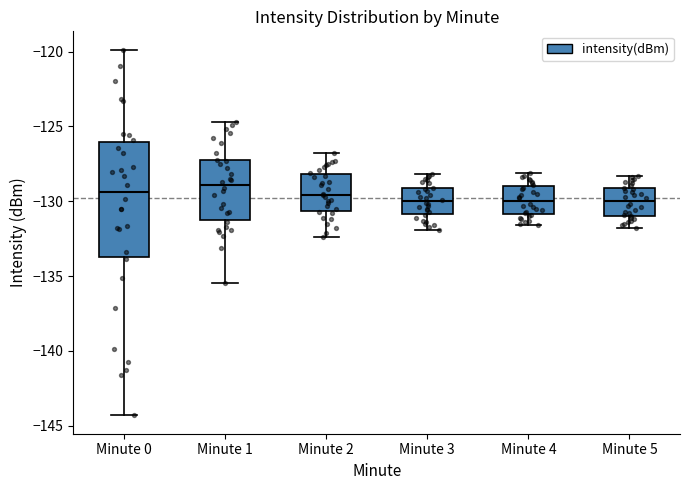

Reading left to right, transcribe this box plot: for each box, give where its median line is, the range the box spans, and where its two whiskers end, as read against the y-axis. The values are not printed on the chart, so give them approximately, as read against the axis.

Minute 0: median -129.5, box -133.5 to -126.0, whiskers -144.5 to -120.0
Minute 1: median -129.0, box -131.0 to -127.0, whiskers -135.5 to -124.5
Minute 2: median -129.5, box -130.5 to -128.0, whiskers -132.5 to -127.0
Minute 3: median -130.0, box -131.0 to -129.0, whiskers -132.0 to -128.0
Minute 4: median -130.0, box -131.0 to -129.0, whiskers -131.5 to -128.0
Minute 5: median -130.0, box -131.0 to -129.0, whiskers -132.0 to -128.5